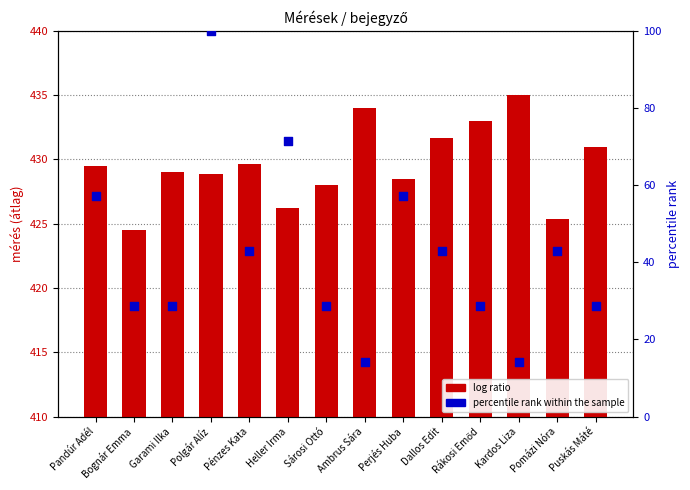

What are all the series names shown in the legend?

log ratio, percentile rank within the sample